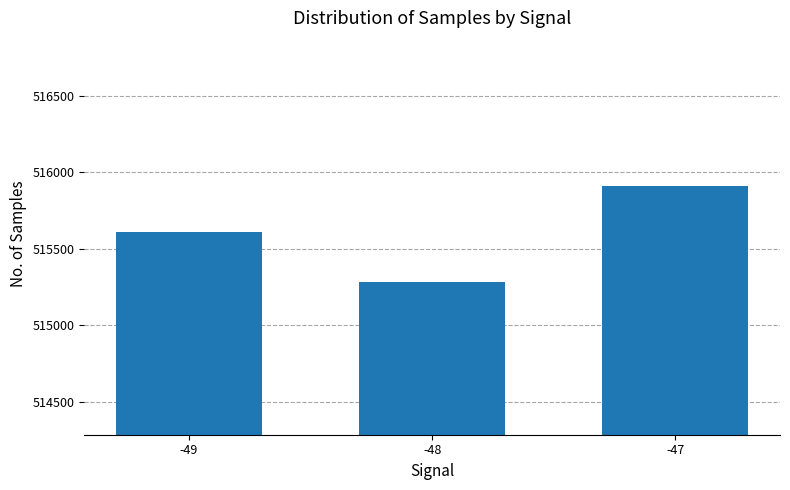

Rank the categories by value from lowest to highest.

-48, -49, -47